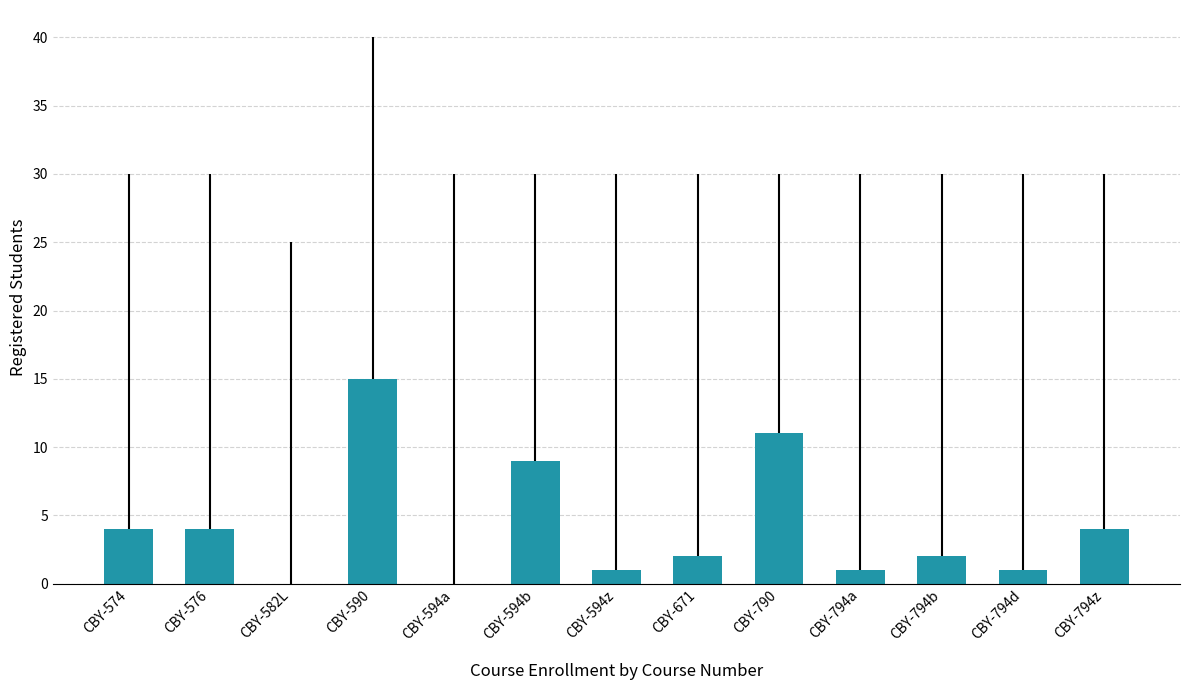

Where is the data nearest to the value 7?

CBY-594b